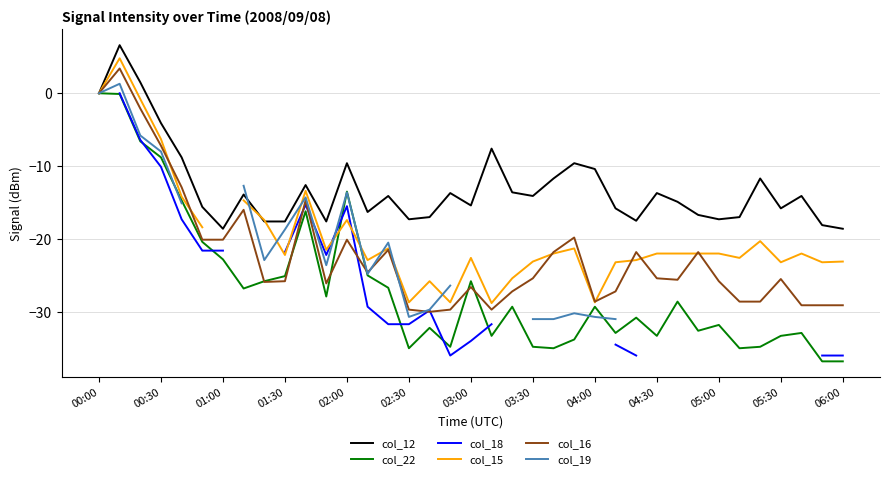

What is the sum of all col_12 values?

-479.9